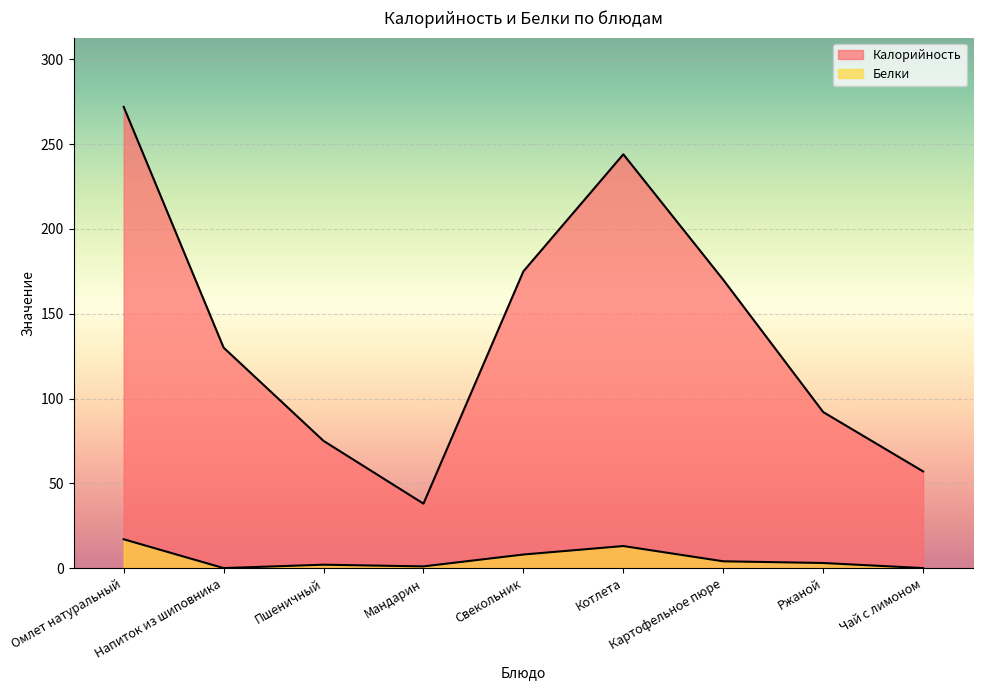

Which category has the lowest value in the Калорийность series?

Мандарин